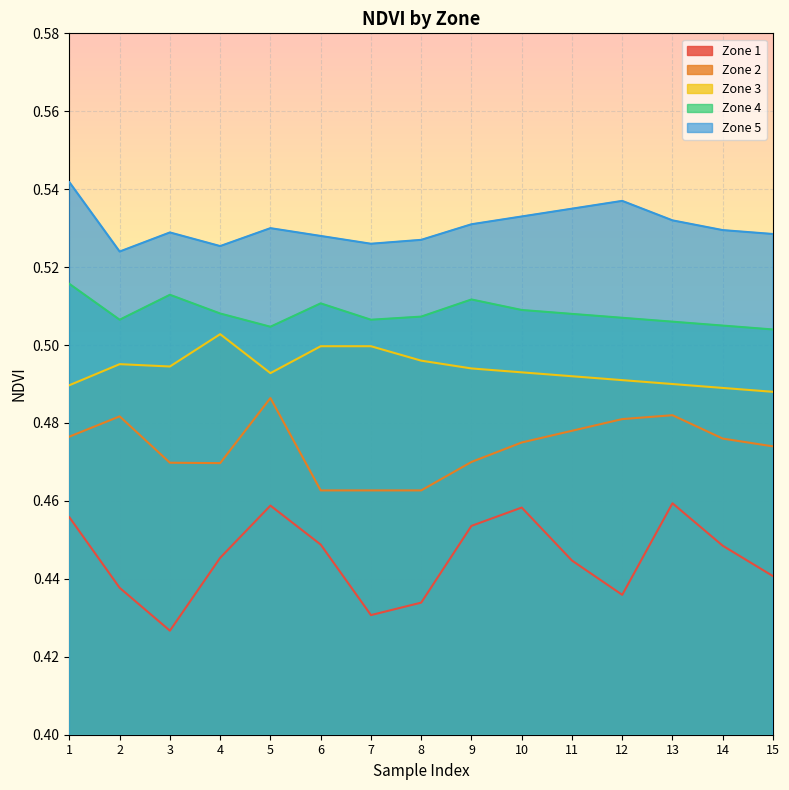

The Zone 4 series shows 0.7 at 15. True or false?

False